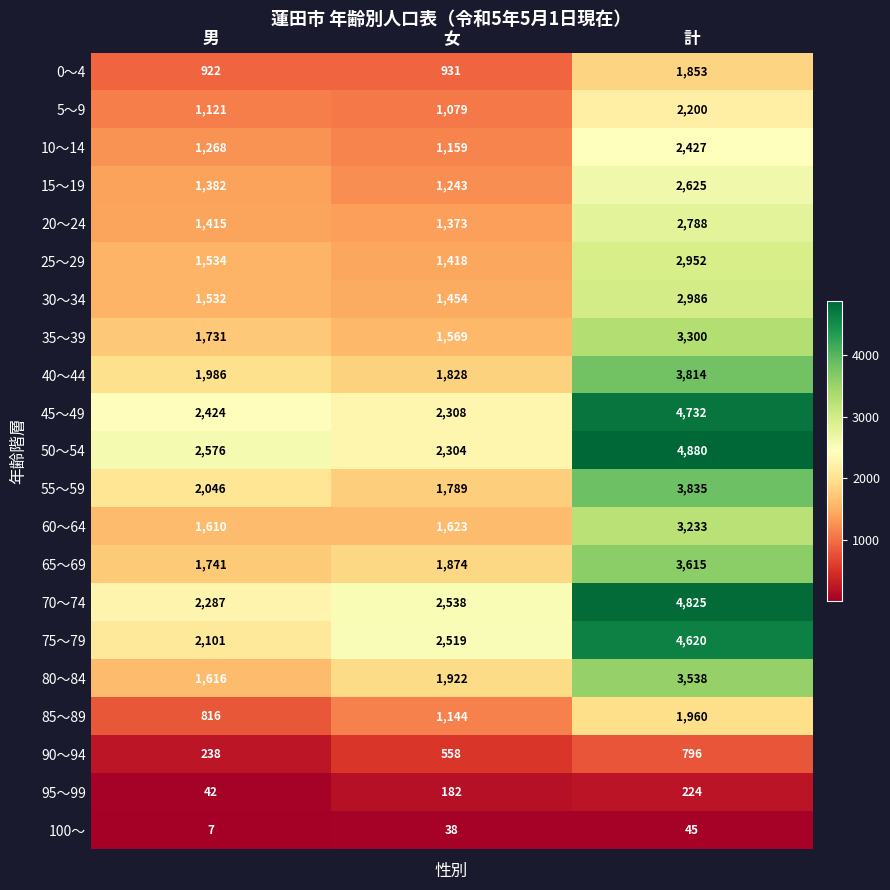

True or false: 15～19 has a value of 1243 at 女.

True